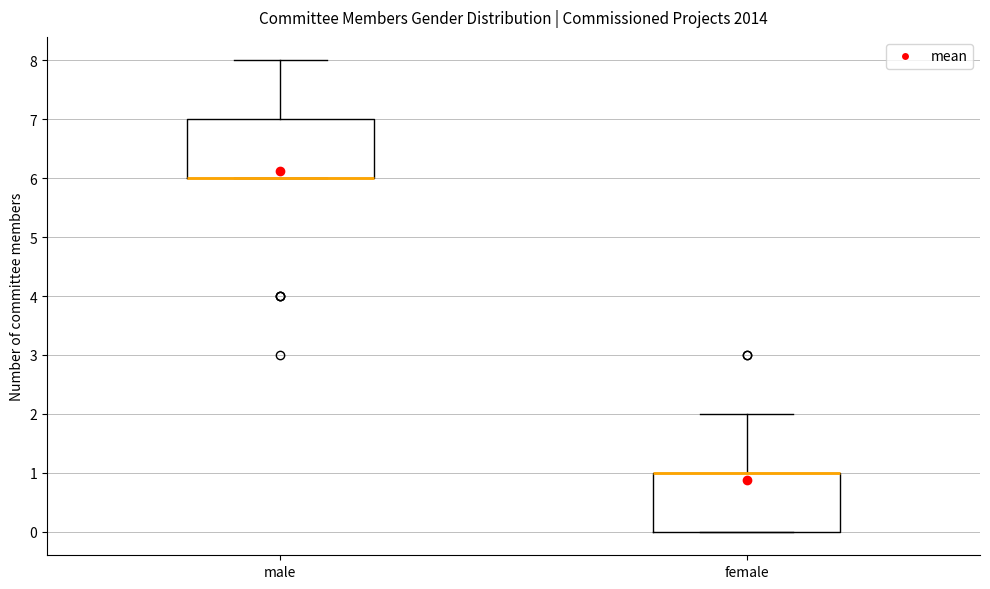

Reading left to right, read every box against the y-axis: the position of its median line, the range the box covers, and the ends of its whiskers. The values are not printed on the chart, so give them approximately, as read against the axis.

male: median 6 (drawn on the box's lower edge), box 6 to 7, whiskers 6 to 8
female: median 1 (drawn on the box's upper edge), box 0 to 1, whiskers 0 to 2